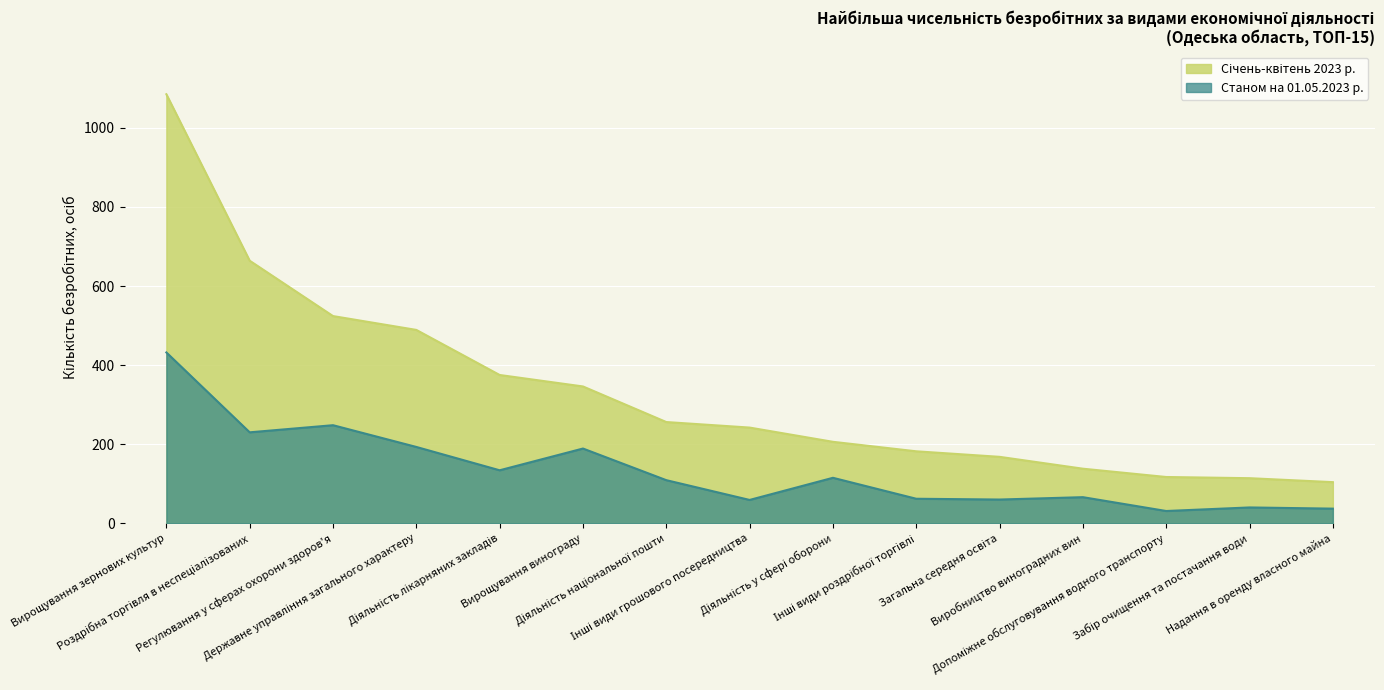

Reading right to left, list all the values displayed in this chart.

Січень-квітень 2023 р.: 104	114	117	138	168	182	206	242	256	346	375	489	524	664	1085
Станом на 01.05.2023 р.: 37	40	31	66	60	62	115	59	109	189	134	193	248	230	432